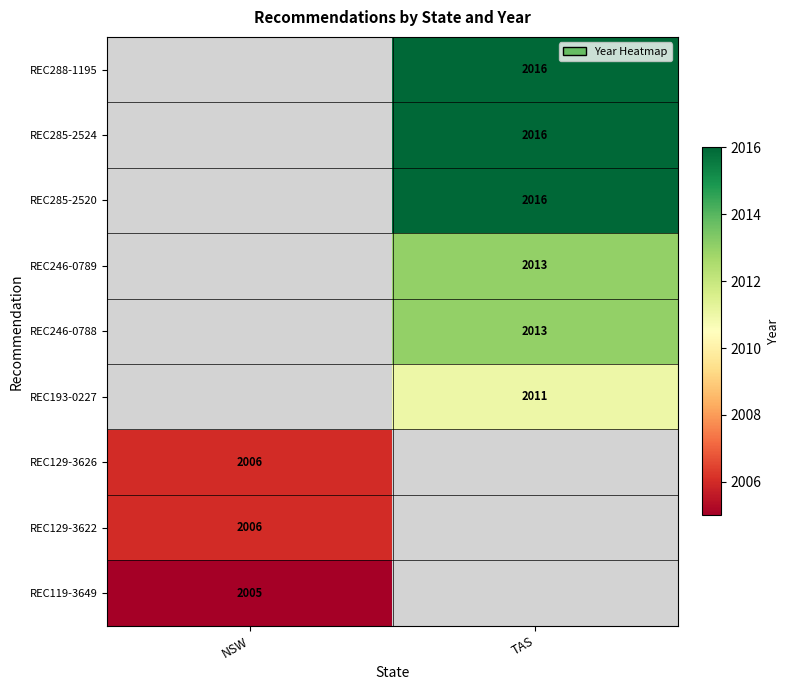

Is it true that REC129-3622 equals 2760 at NSW?

False